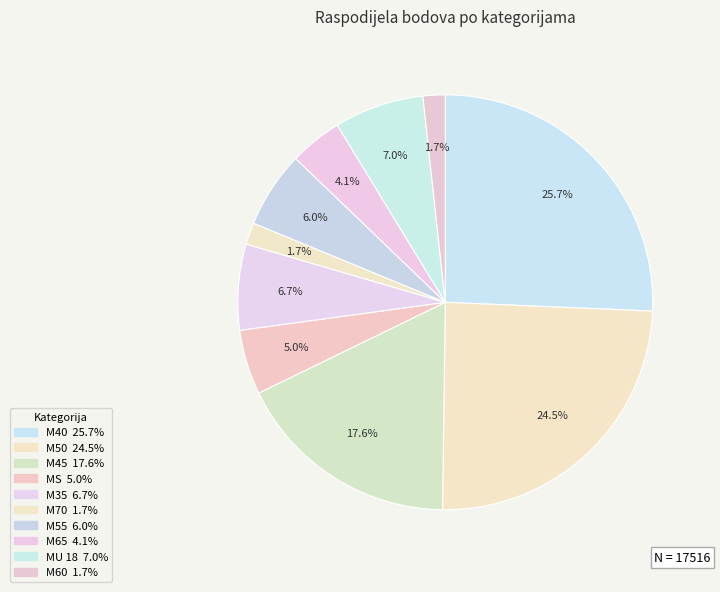

To the nearest percent, what is the combined percentage of M35 and M65?

11%